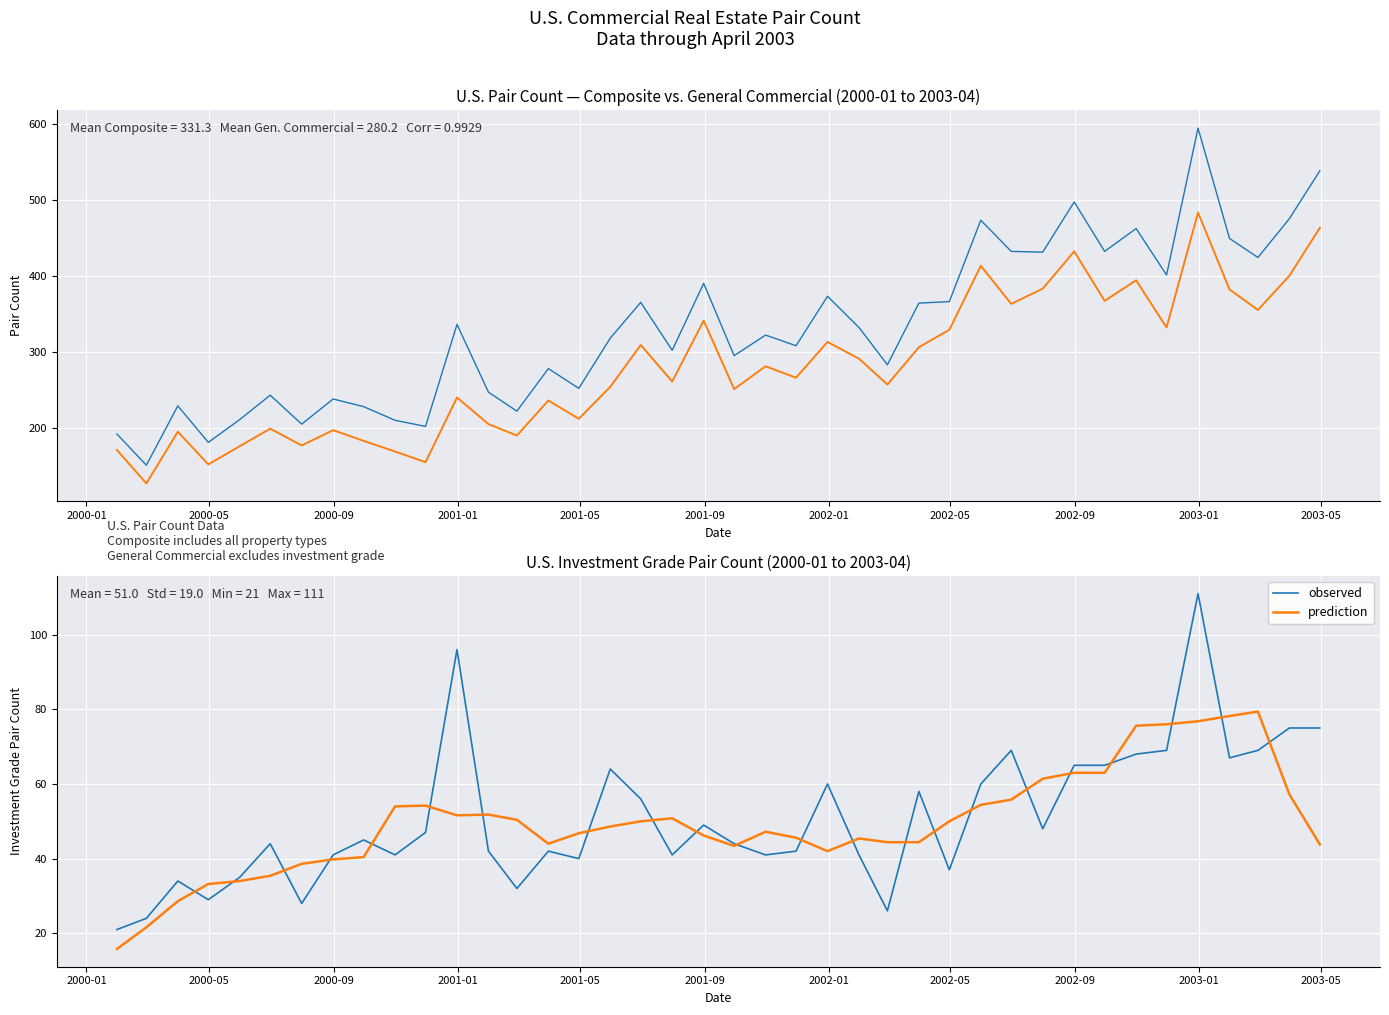

True or false: observed has more than 1 points higher than both neighbors.

True